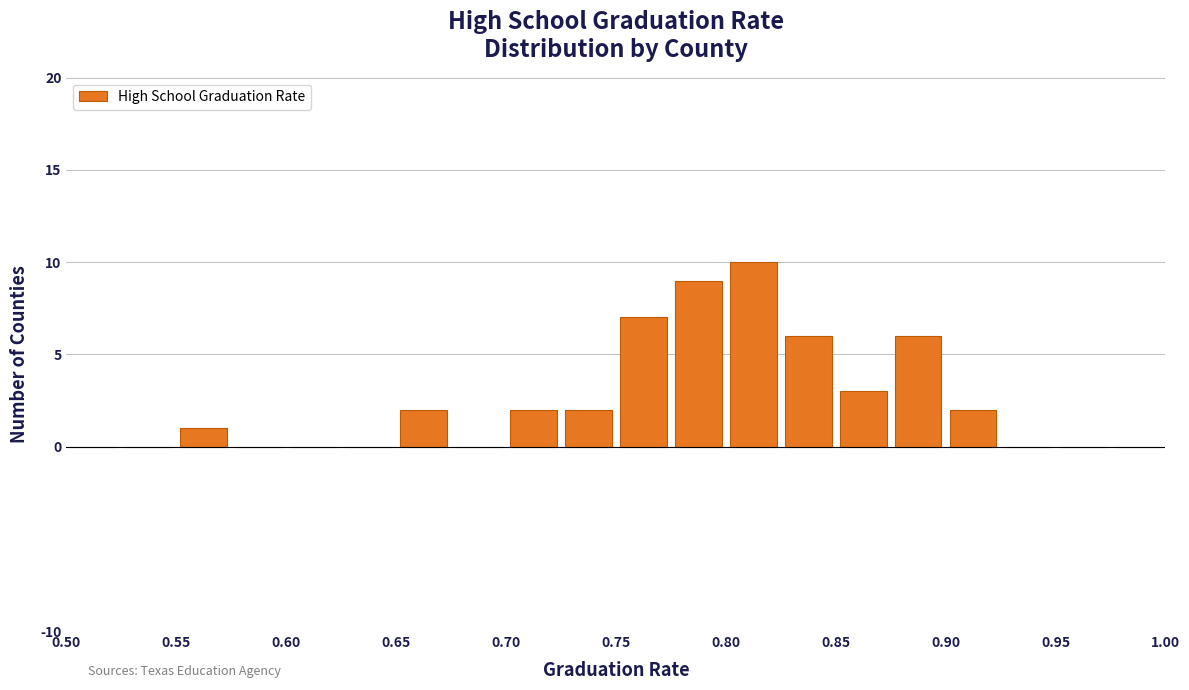

How tall is the bar that spans 0.825 to 0.850 on the x-axis? The values are not printed on the chart, so give them approximately, as read against the axis.

6